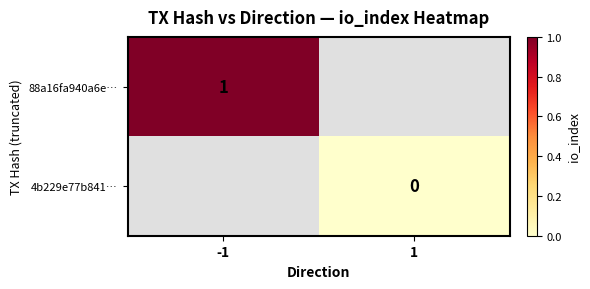

What is the maximum value shown in the chart?

1.0